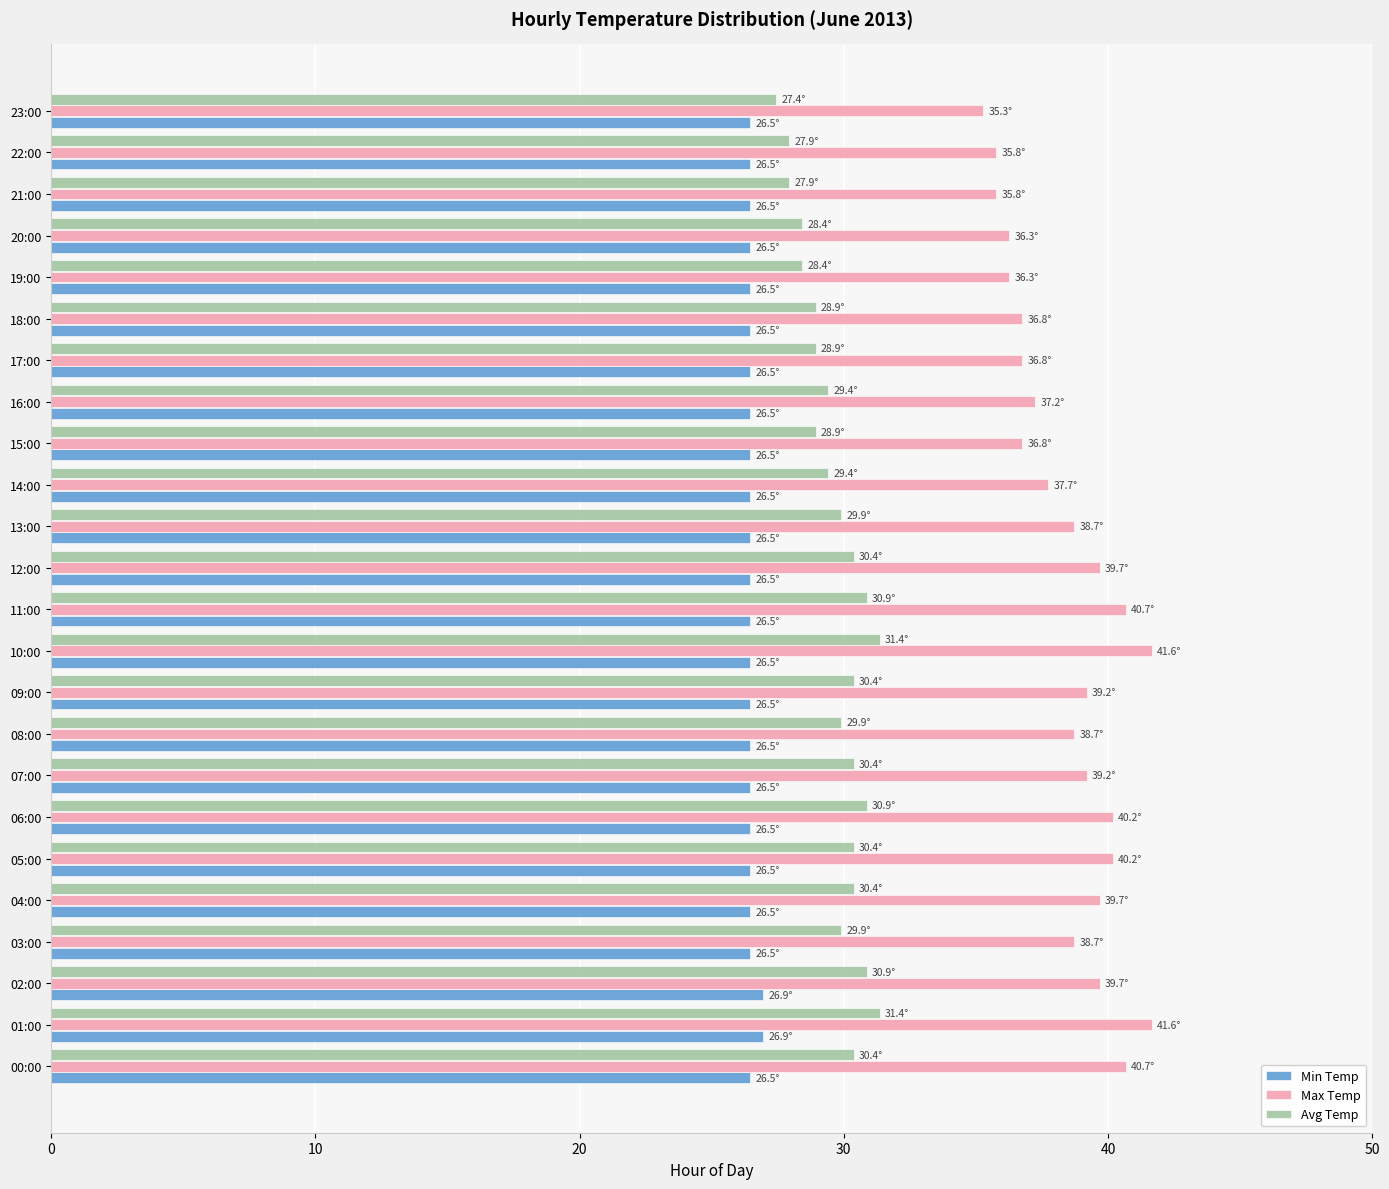

What is the total value across all series at 18:00?

92.1